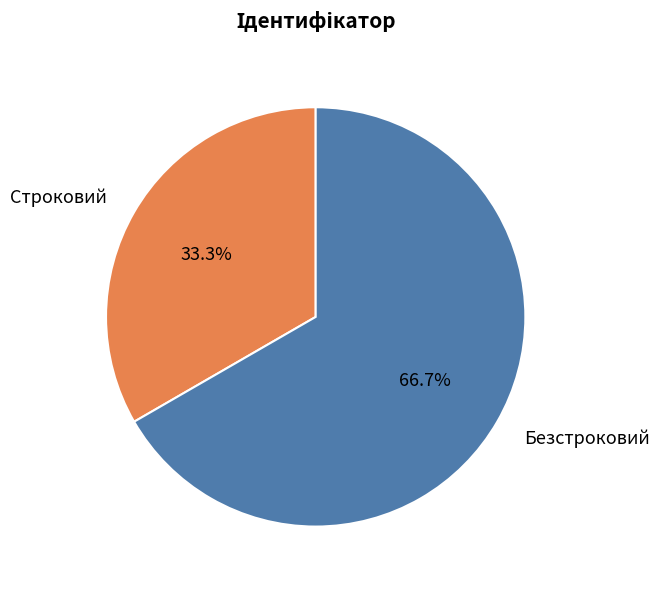

Which has a higher value, Безстроковий or Строковий?

Безстроковий